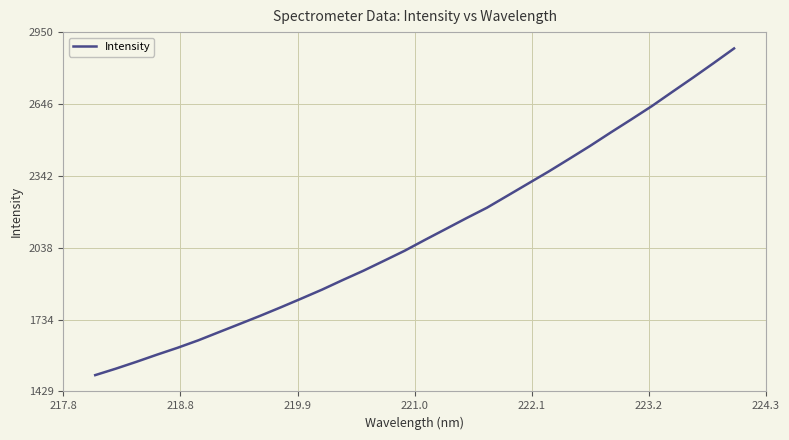

What is the smallest value displayed?

1498.5